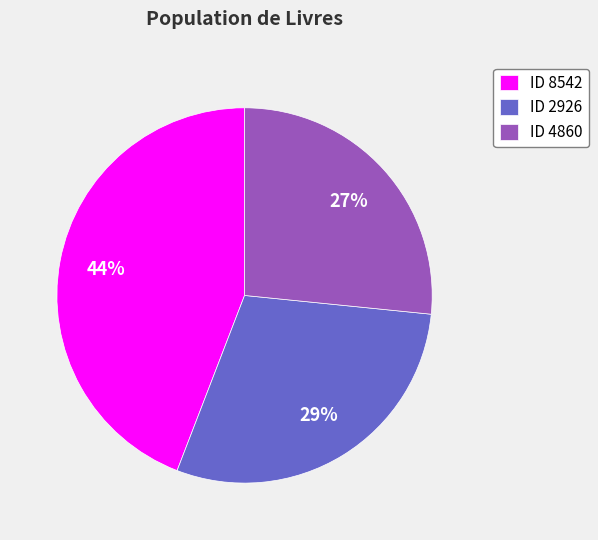

Is there a majority slice in this chart?

No